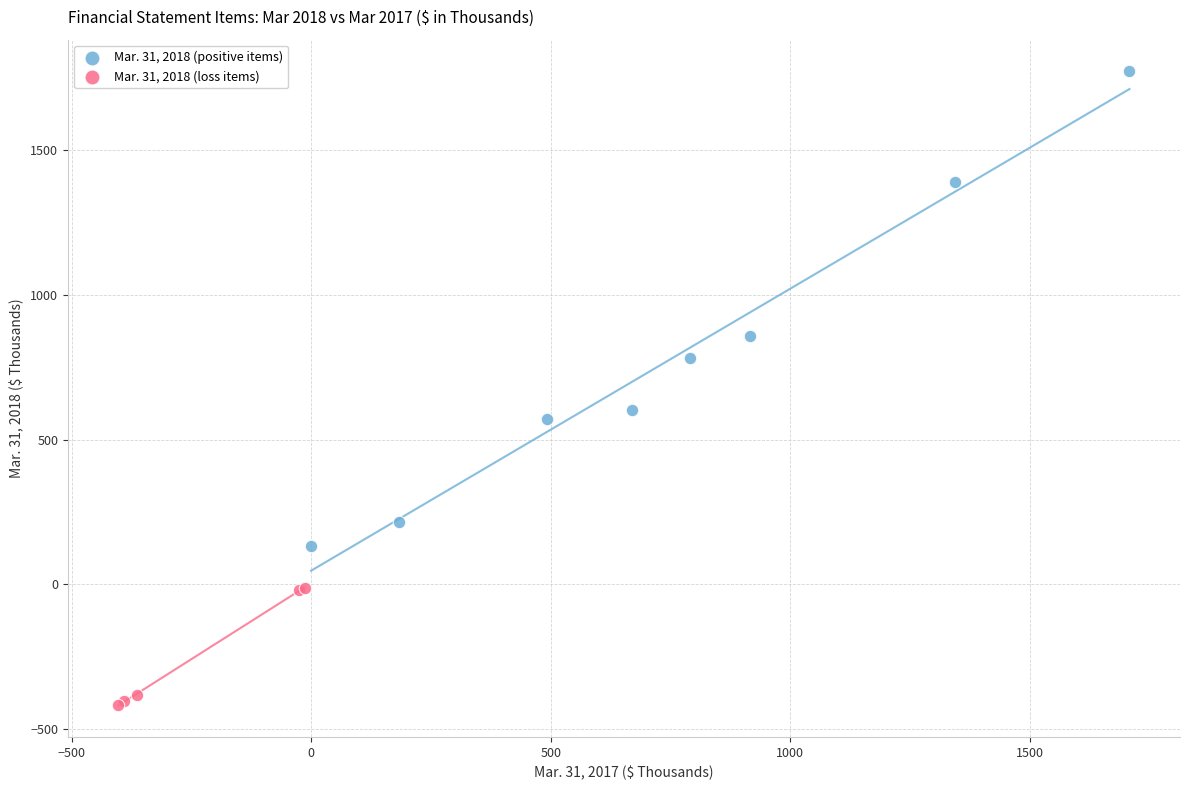

Which series contains the lowest Y value?

Mar. 31, 2018 (loss items)